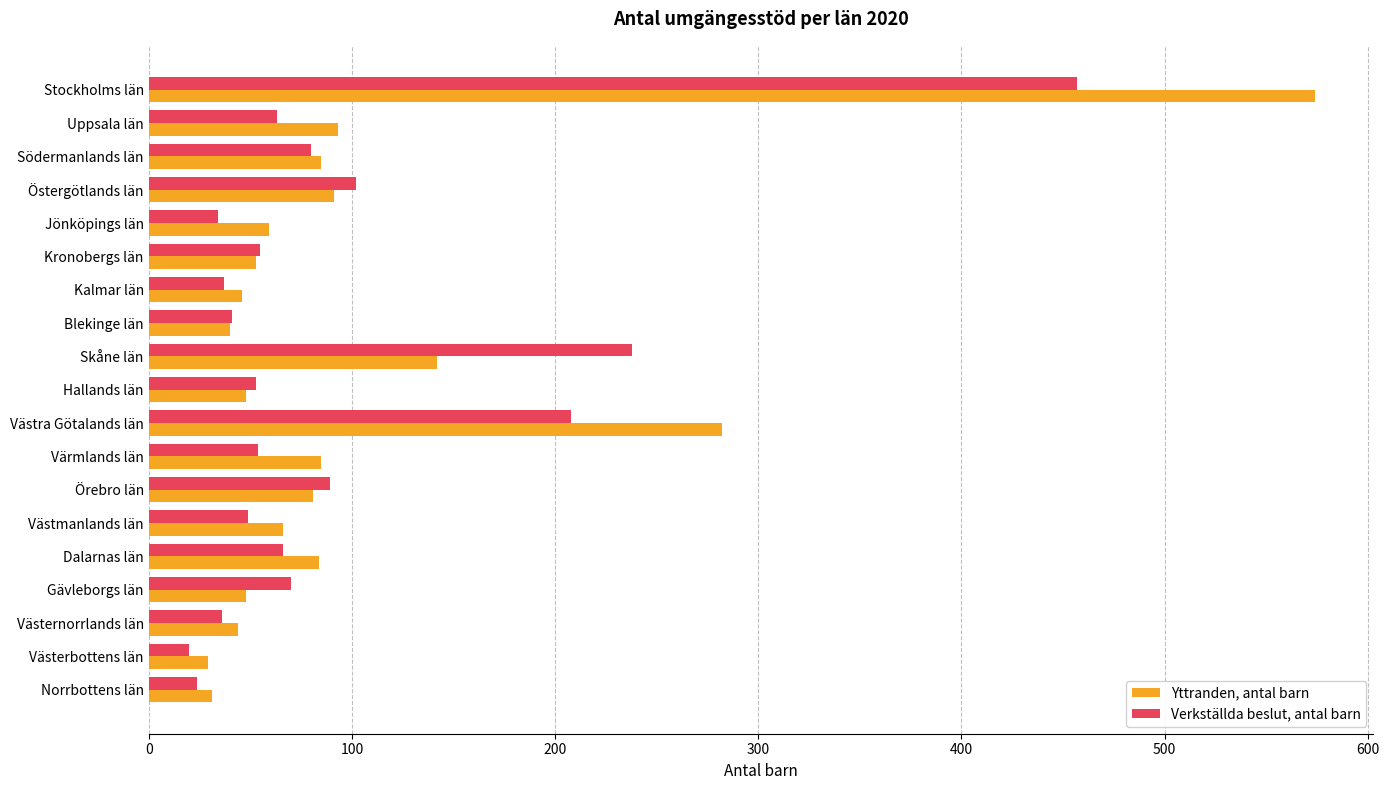

Which series has the largest range (max minus min)?

Yttranden, antal barn